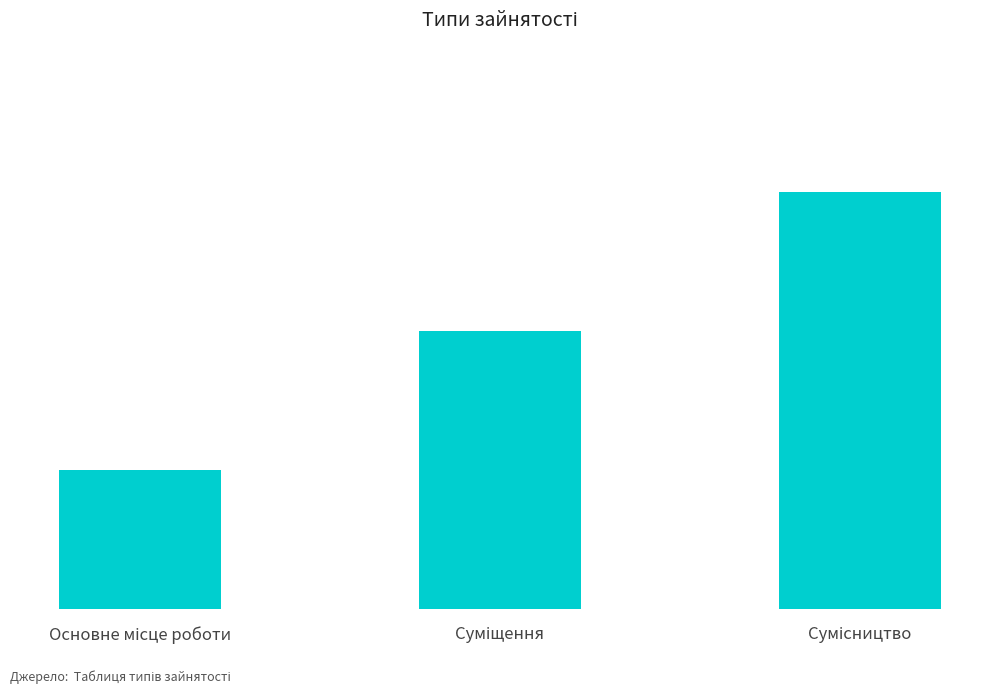

List the labels in order of value, largest first.

Сумісництво, Суміщення, Основне місце роботи